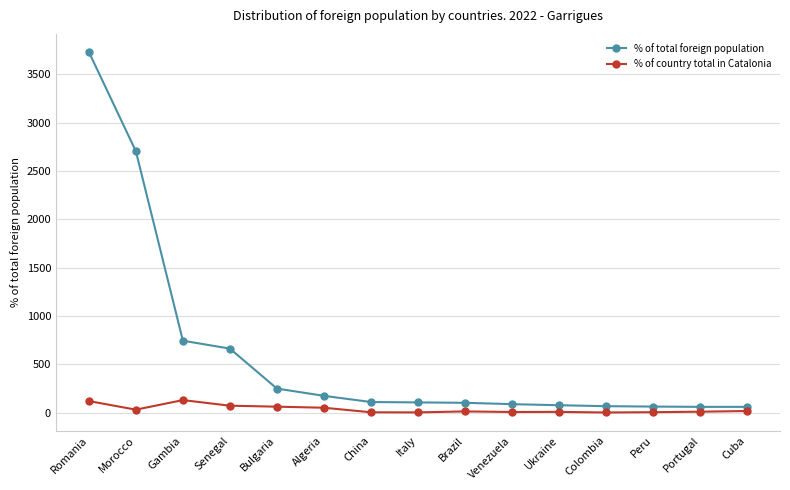

Where is % of total foreign population nearest to the value 1895?

Morocco